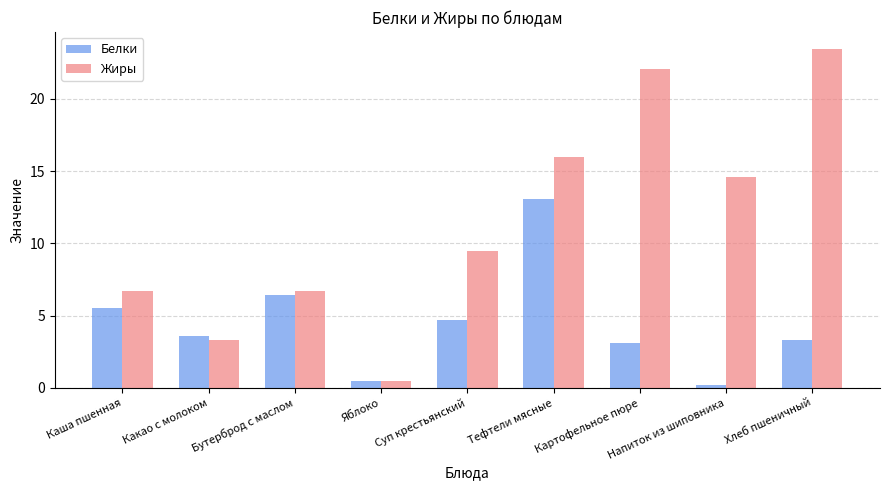

What is the label of the 3rd bar from the right?

Картофельное пюре